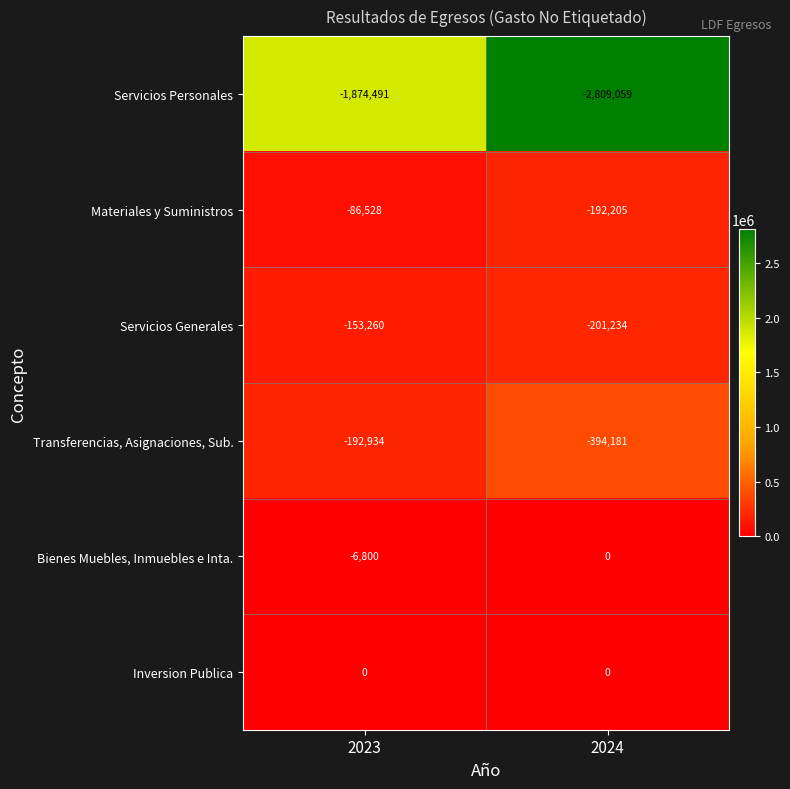

List the labels in order of Bienes Muebles, Inmuebles e Inta. value, largest first.

2024, 2023